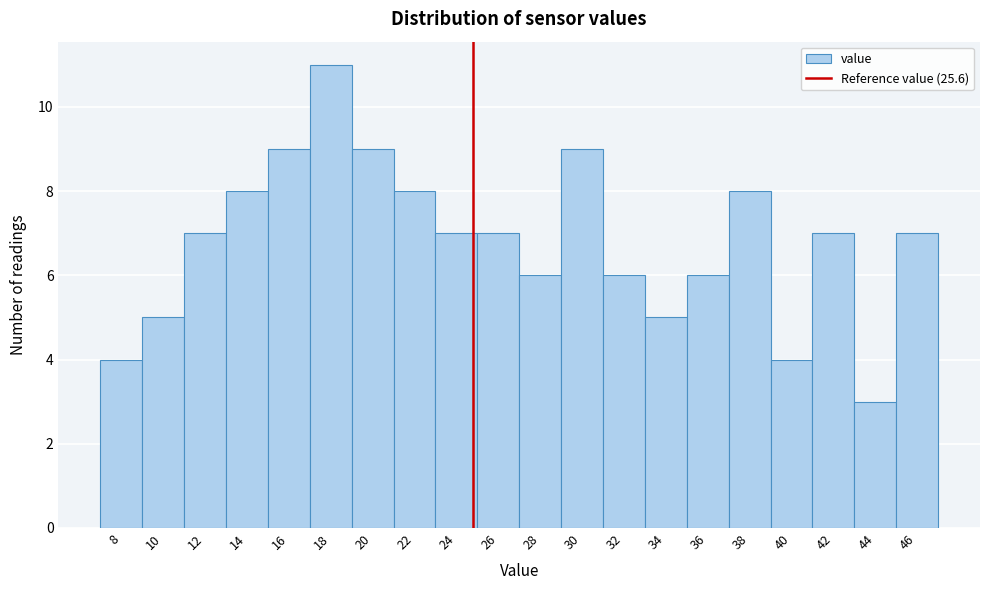

Reading right to left, what are all the values shown in this chart?

7	3	7	4	8	6	5	6	9	6	7	7	8	9	11	9	8	7	5	4